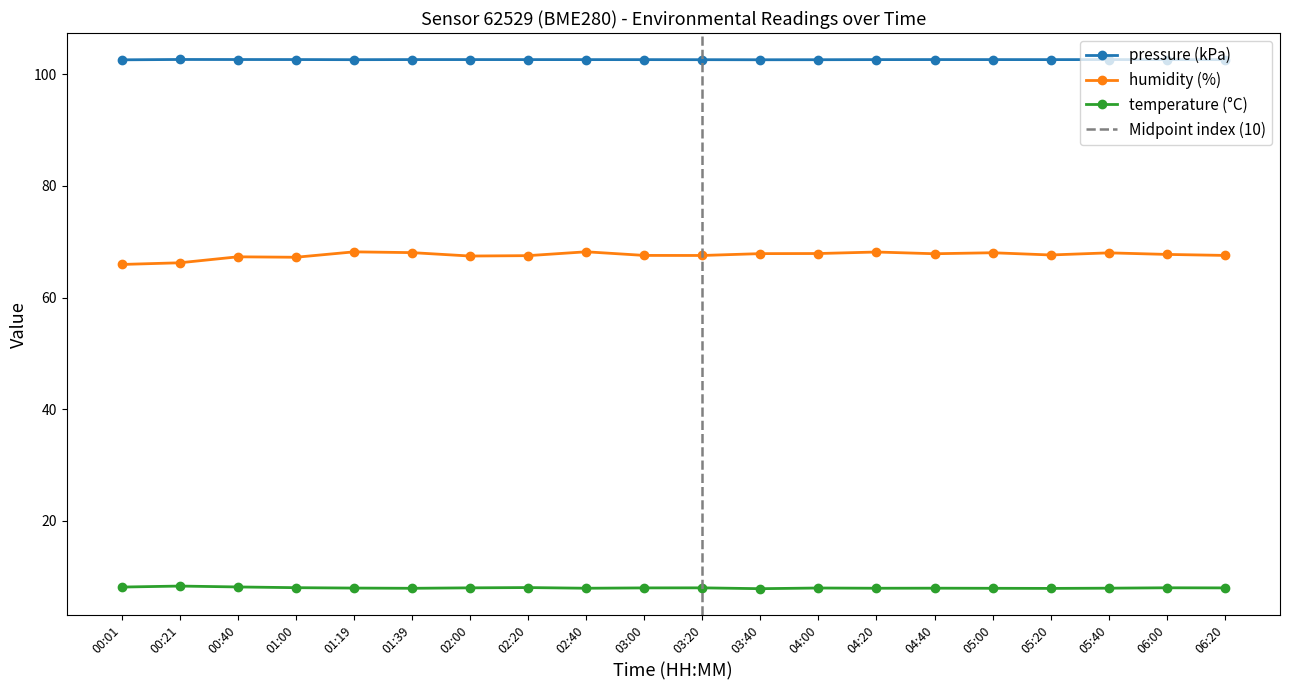

True or false: humidity and pressure intersect in this chart.

False